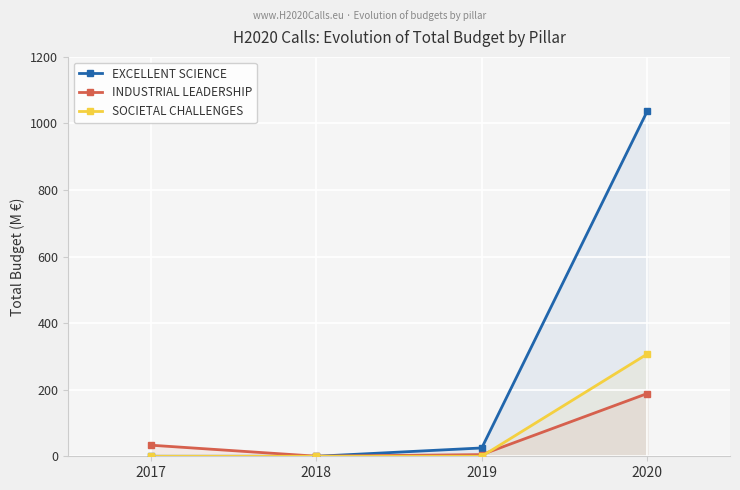

Which category has the lowest value across all series?

2017